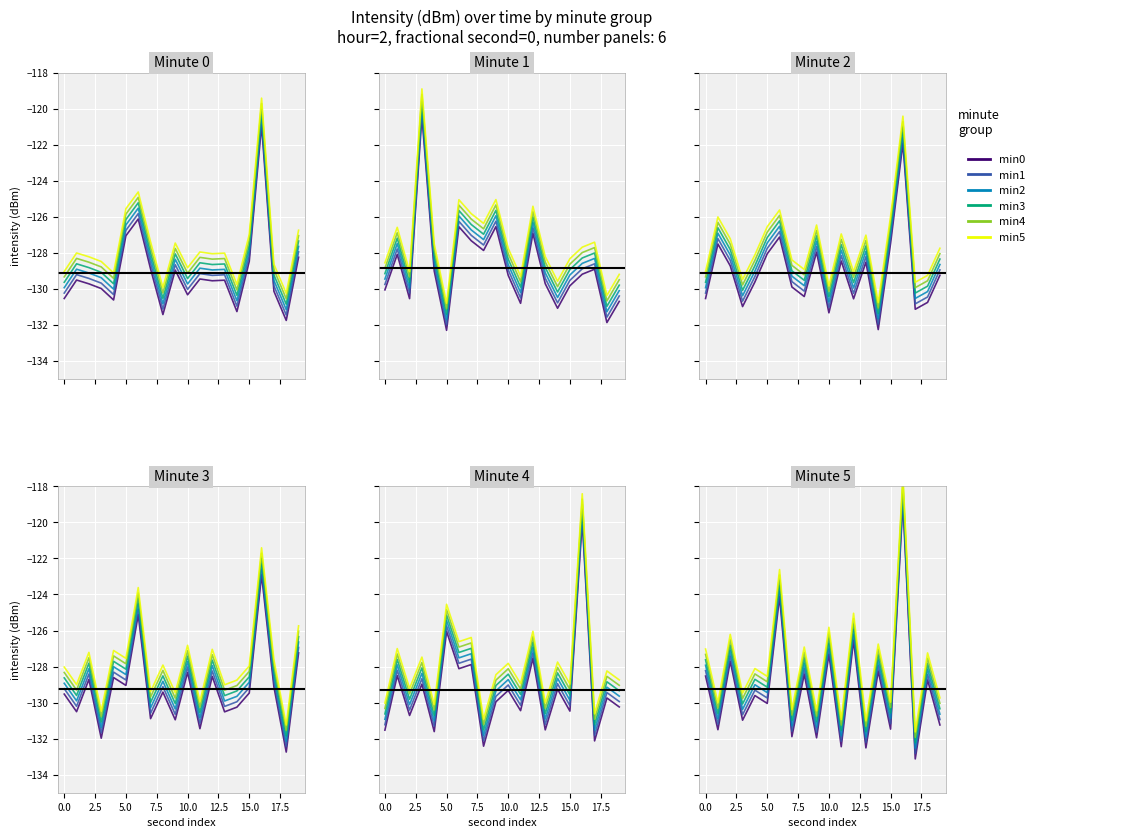

Which category has the lowest value across all series?

17